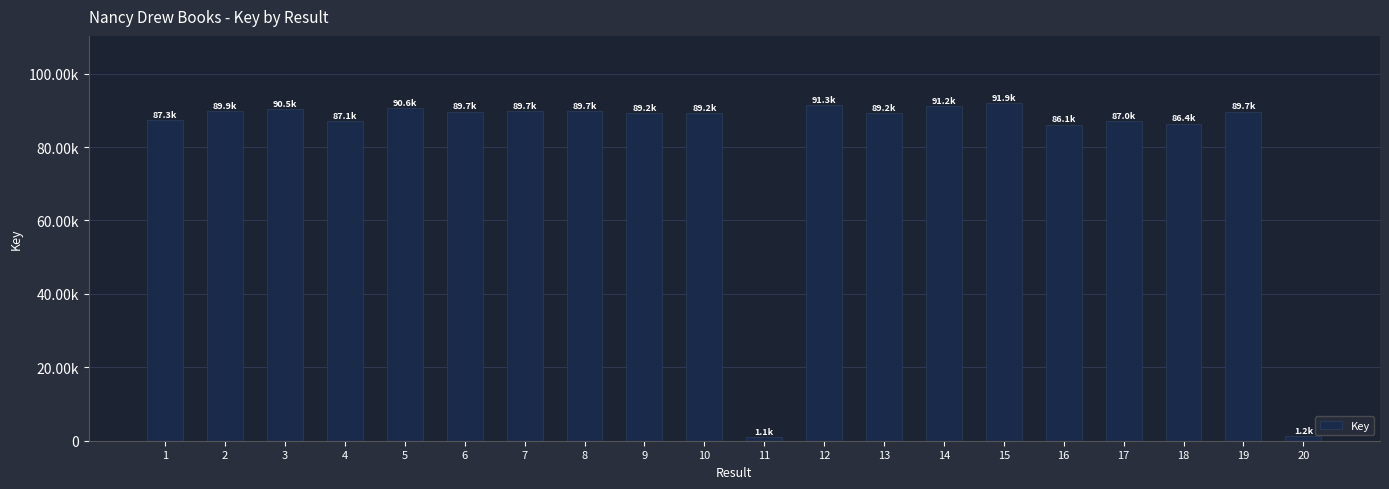

What is the value of the 13th bar from the left?

89228